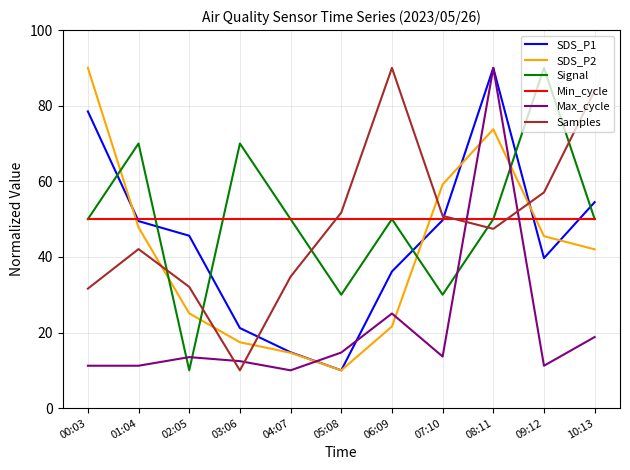

How many interior local valleys does the SDS_P1 series have?

2